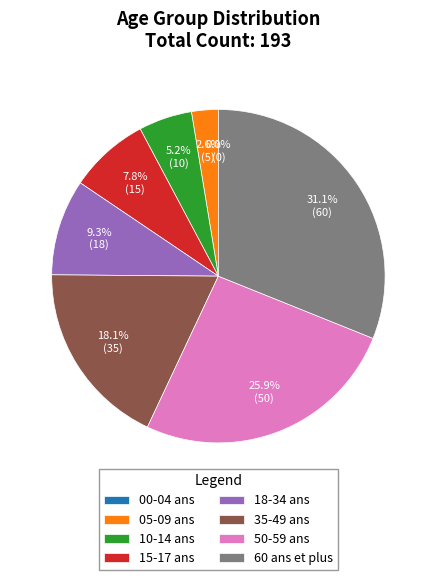

What portion of the pie excludes 05-09 ans?

97.4%